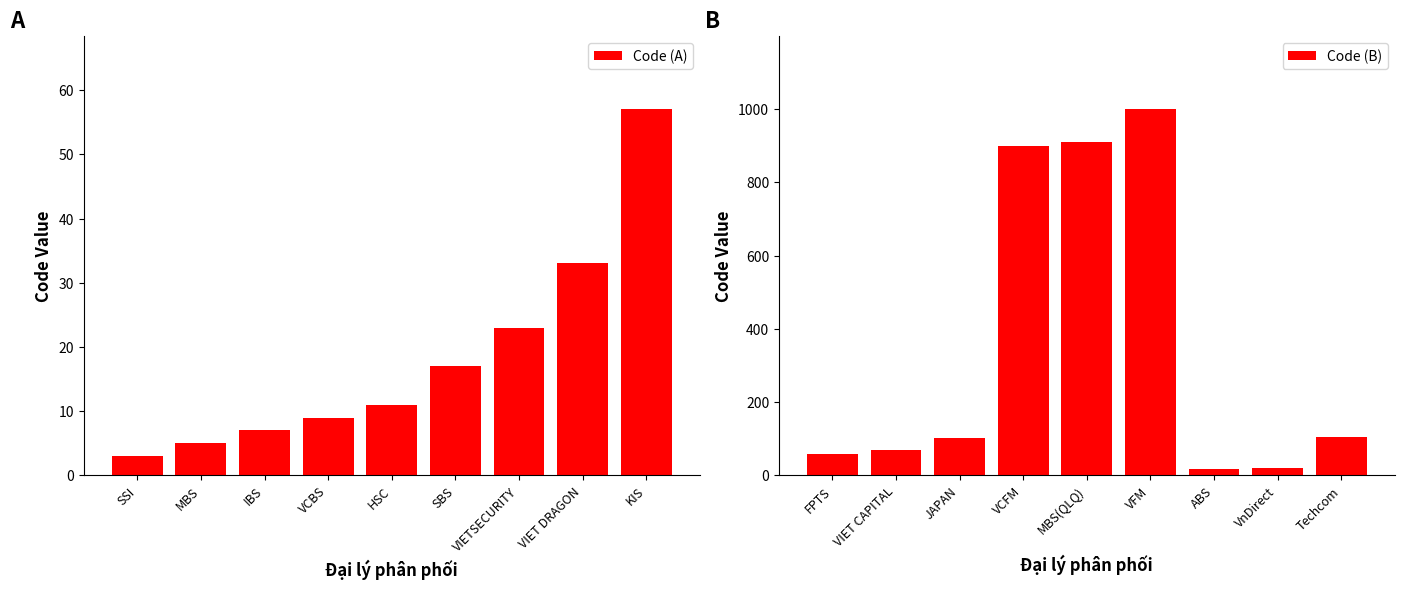

Which series has the largest range (max minus min)?

Code (B)